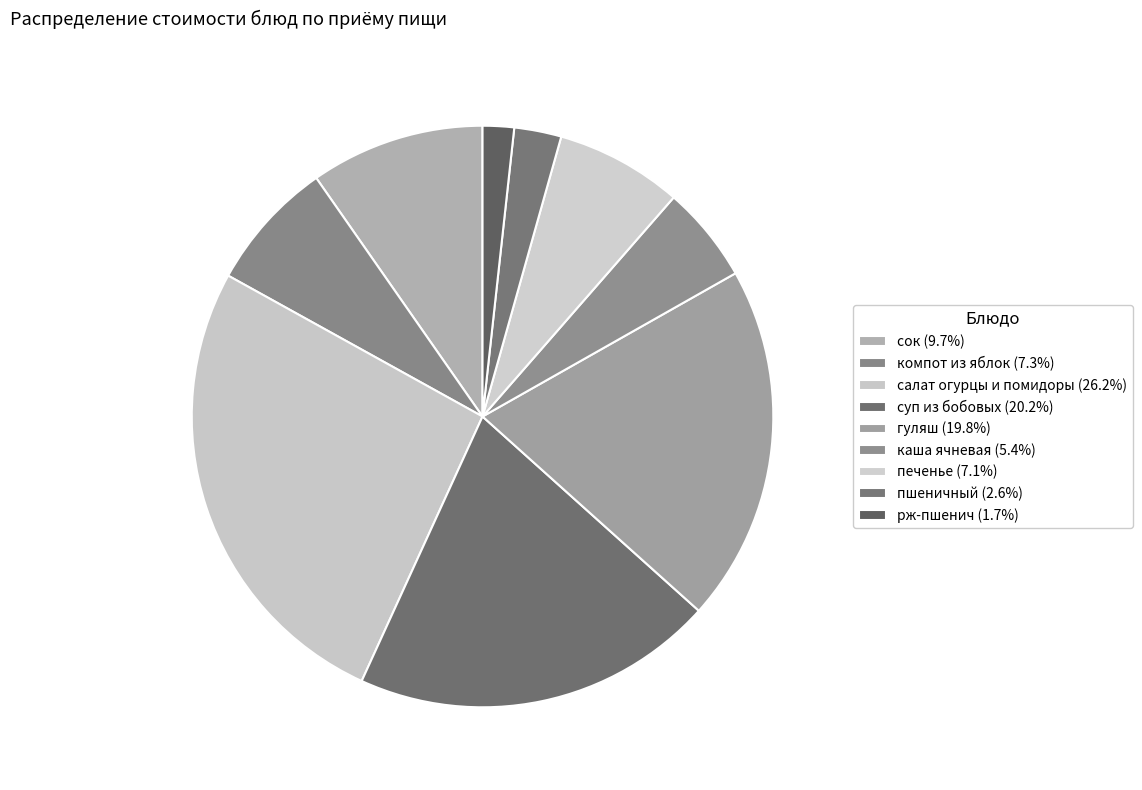

Rank the categories by value from lowest to highest.

рж-пшенич, пшеничный, каша ячневая, печенье, компот из яблок, сок, гуляш, суп из бобовых, салат огурцы и помидоры